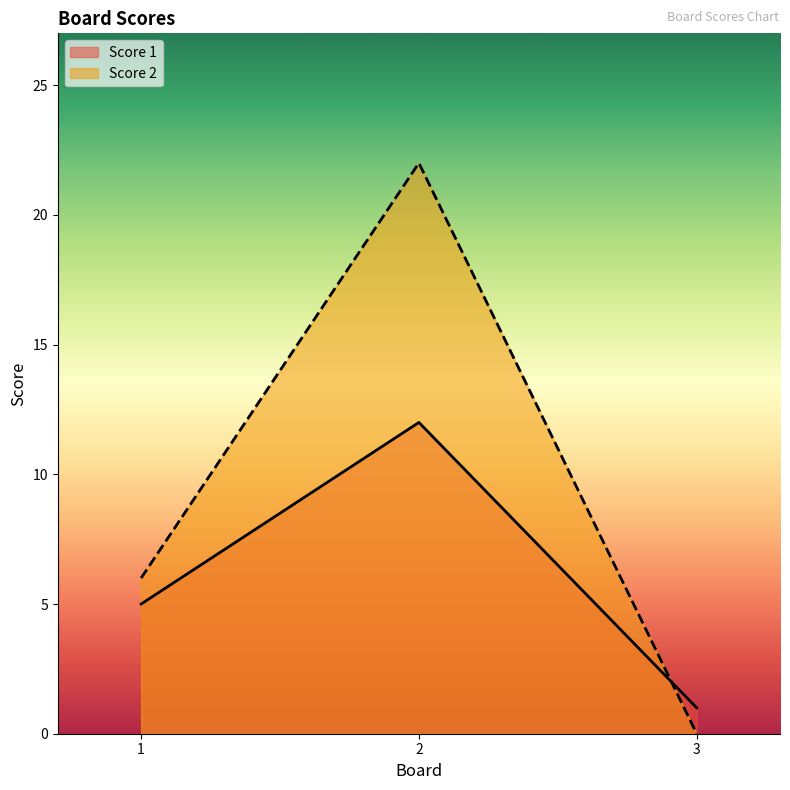

At how many categories does at least one series exceed 5?

2